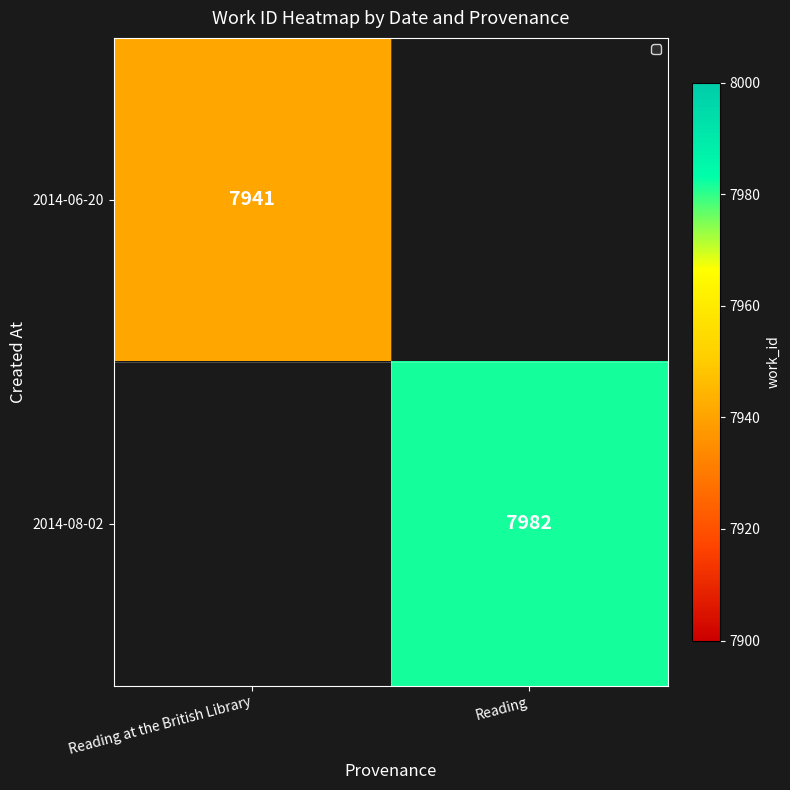

Count the number of categories in the chart.

2